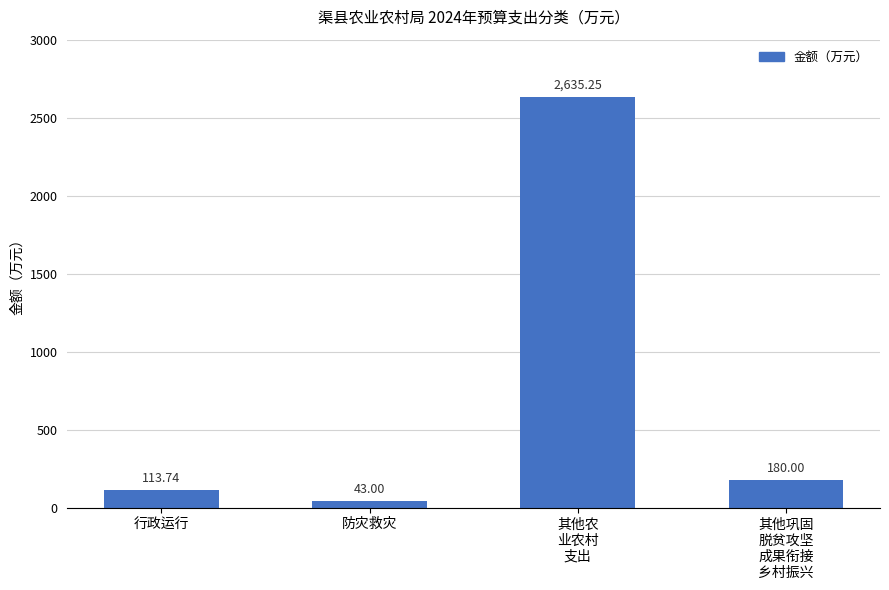

What is the difference between the values at 行政运行 and 其他农
业农村
支出?

2521.5